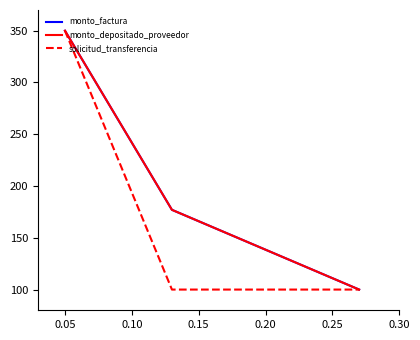

What is the minimum value shown in the chart?

100.0